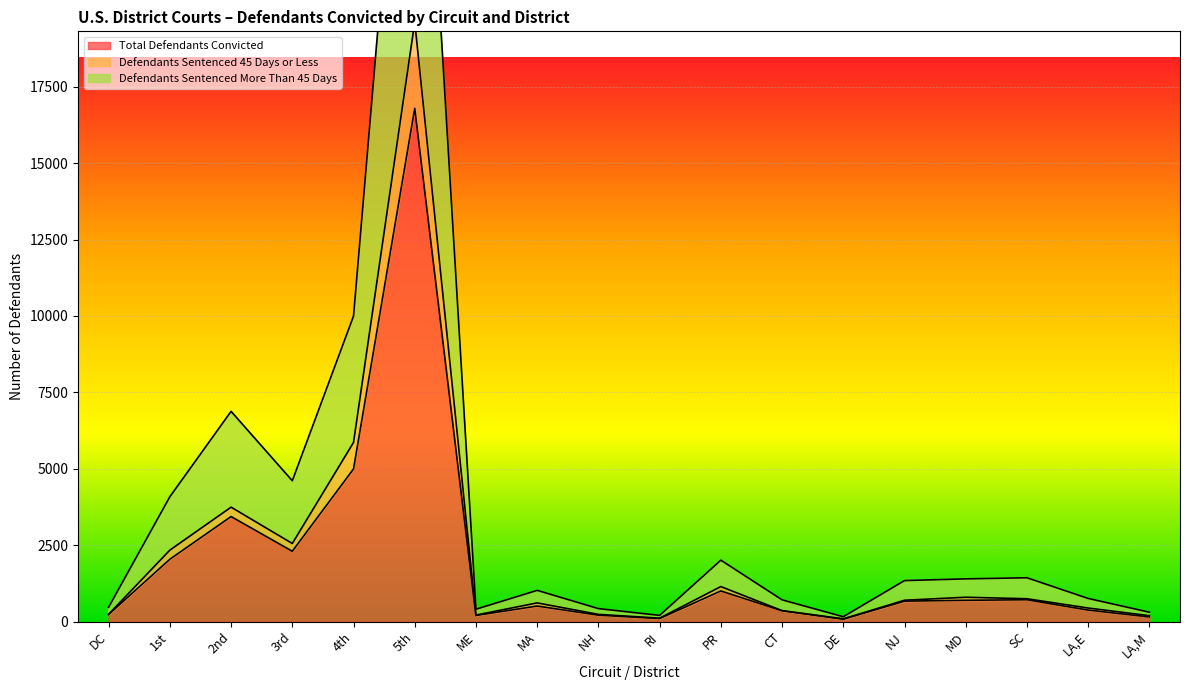

List the labels in order of Defendants Sentenced 45 Days or Less value, largest first.

5th, 4th, 2nd, 3rd, 1st, PR, MD, SC, NJ, MA, LA,E, CT, DC, NH, ME, LA,M, RI, DE